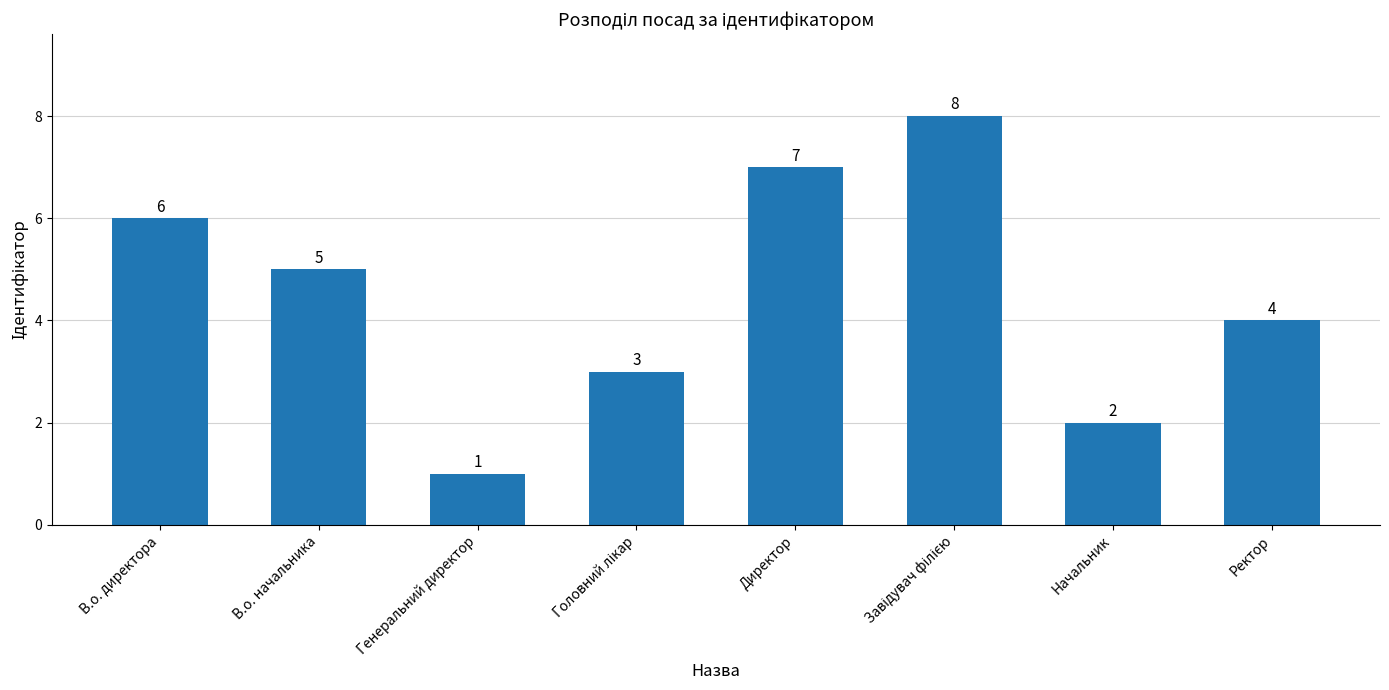

Reading left to right, list all the values displayed in this chart.

6	5	1	3	7	8	2	4